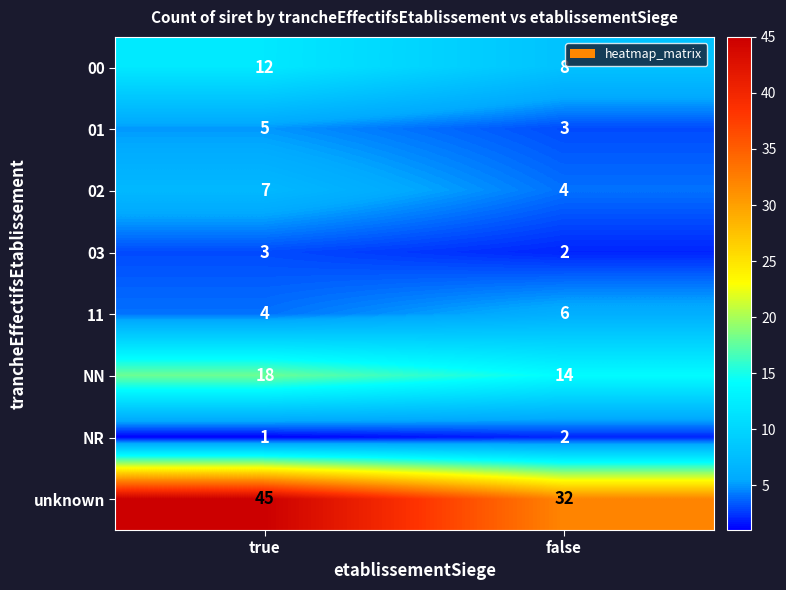

Reading right to left, extract all data points from this chart.

00: 8	12
01: 3	5
02: 4	7
03: 2	3
11: 6	4
NN: 14	18
NR: 2	1
unknown: 32	45